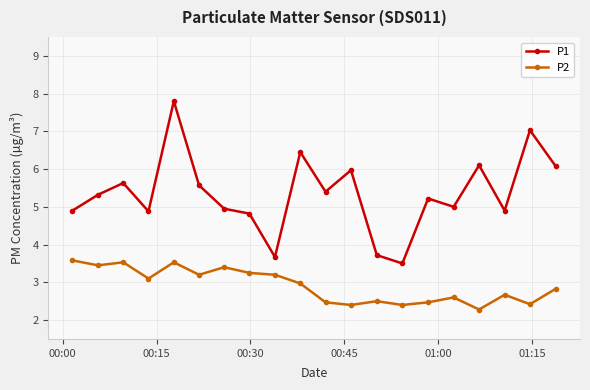

List the series in order of their peak value, highest first.

P1, P2